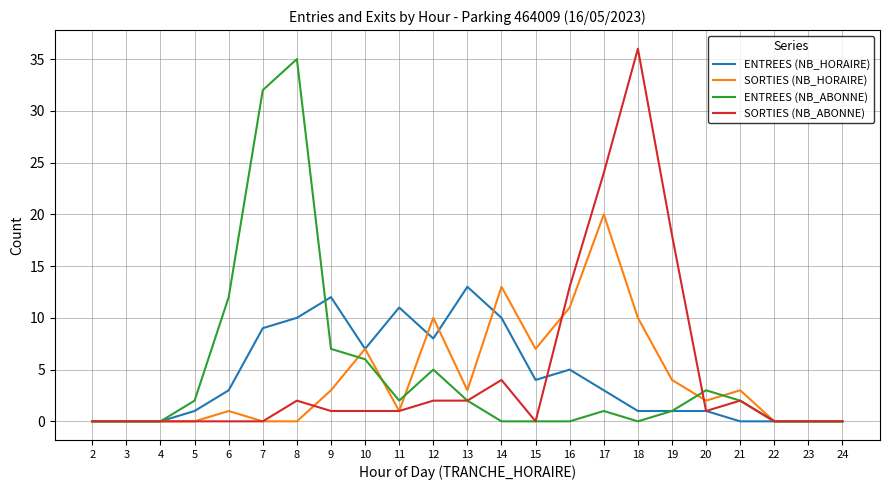

What is the highest value of the ENTREES (NB_HORAIRE) series?

13